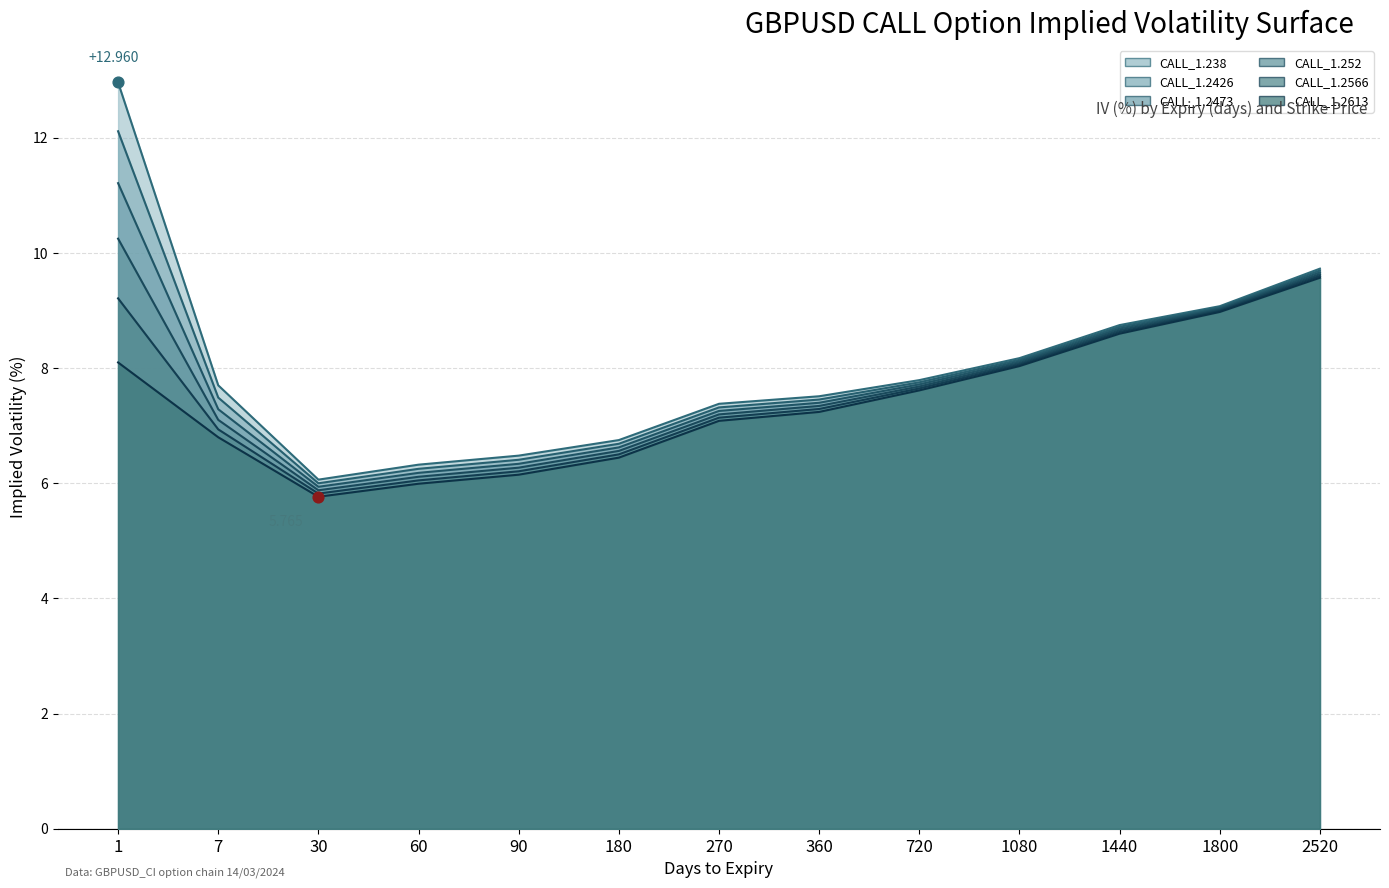

Which series has the largest total across all categories?

CALL_1.238